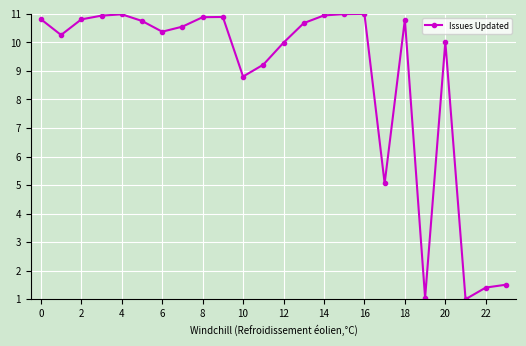

What is the greatest value displayed?

11.0